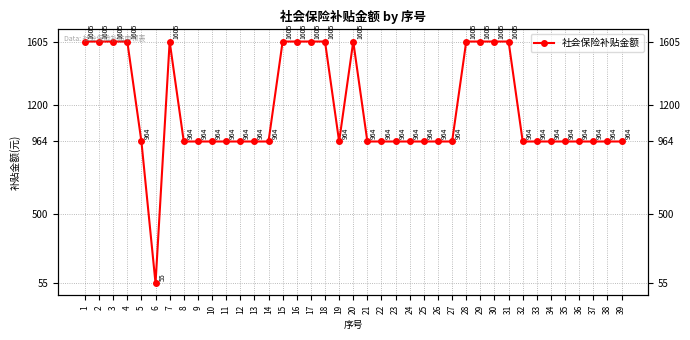

Which label corresponds to the smallest value in the chart?

6